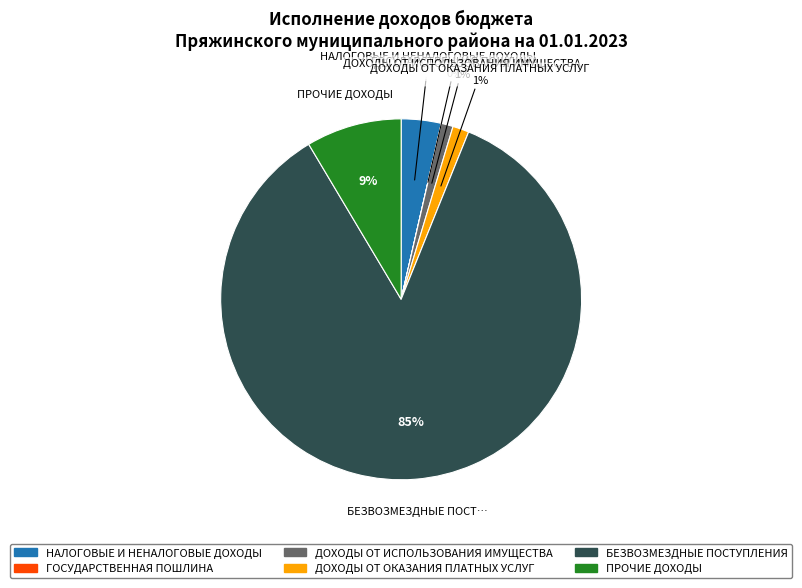

Which slice is the largest?

БЕЗВОЗМЕЗДНЫЕ ПОСТУПЛЕНИЯ